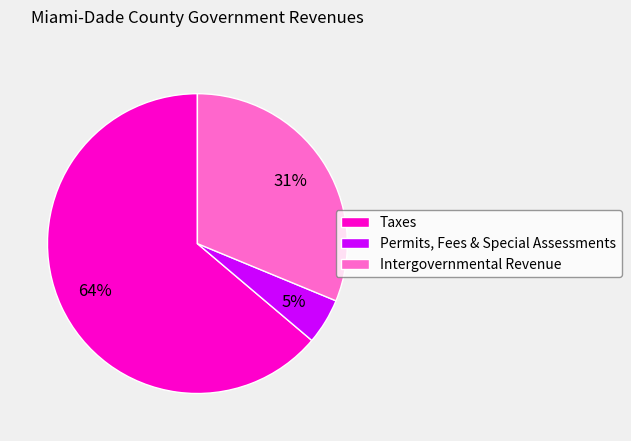

Which slice is the largest?

Taxes